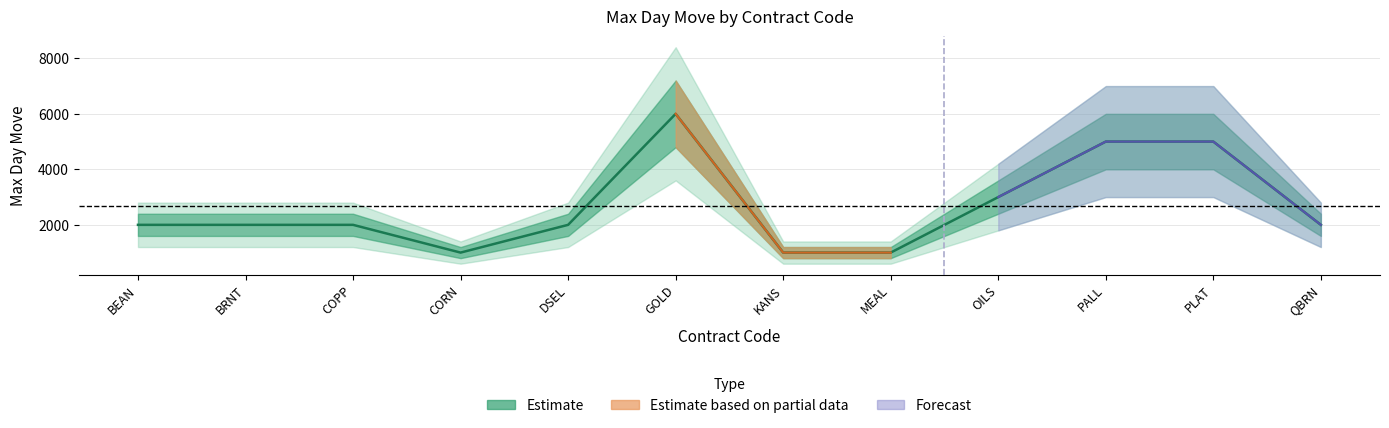

Rank the categories by value from highest to lowest.

GOLD, PALL, PLAT, OILS, BEAN, BRNT, COPP, DSEL, QBRN, CORN, KANS, MEAL